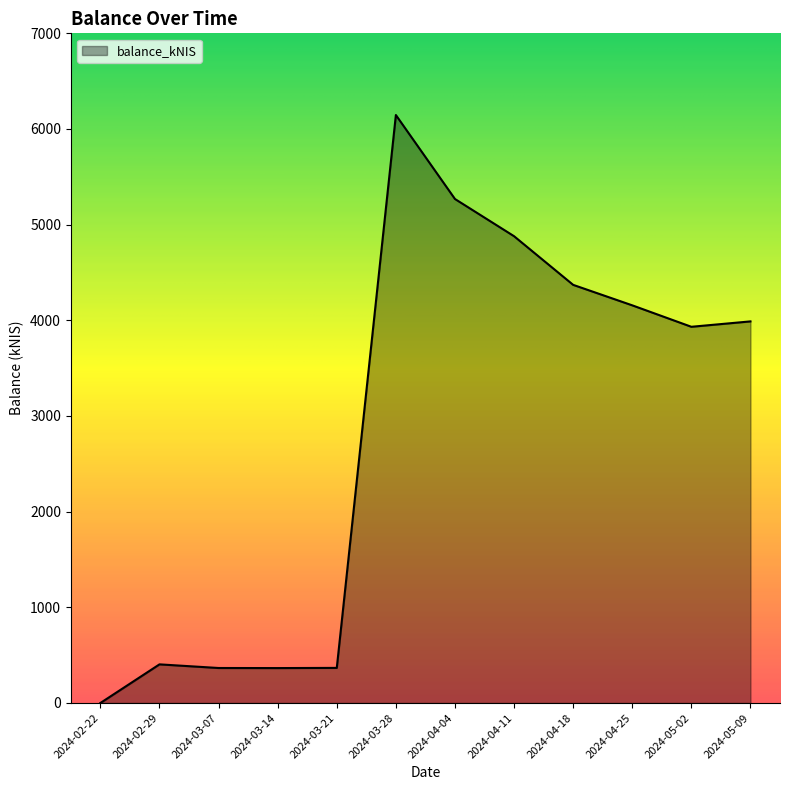

Is it true that the value at 2024-04-25 is 4156.7?

True